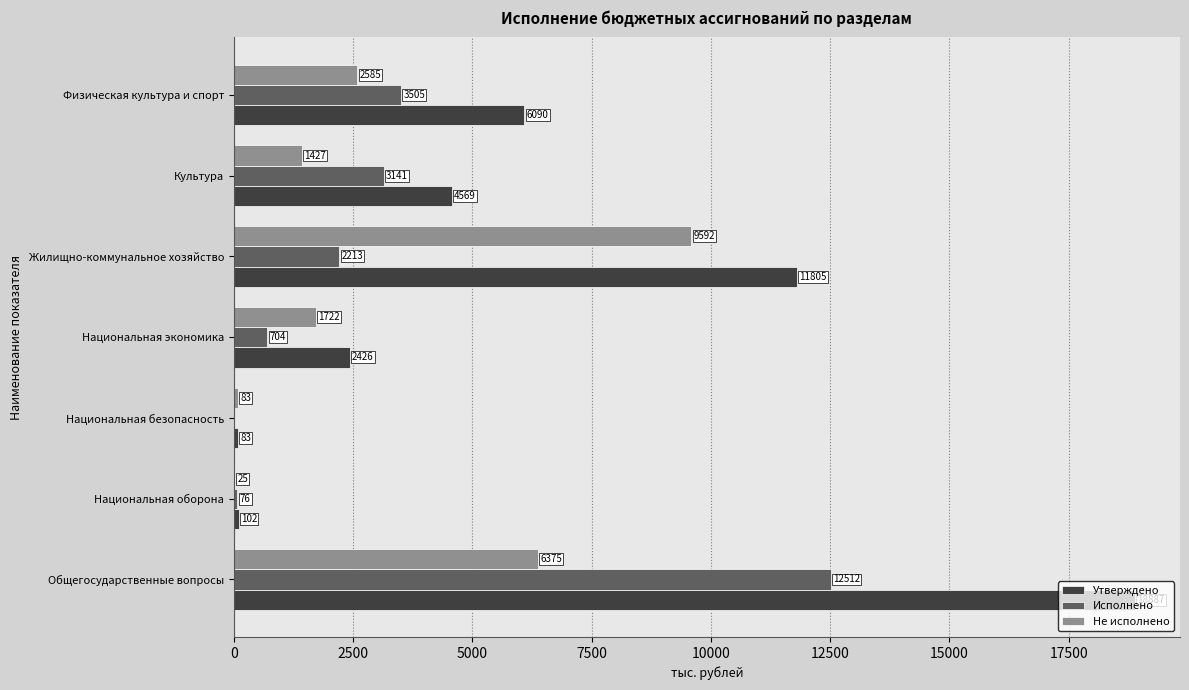

At which category is the sum across all series the highest?

Общегосударственные вопросы